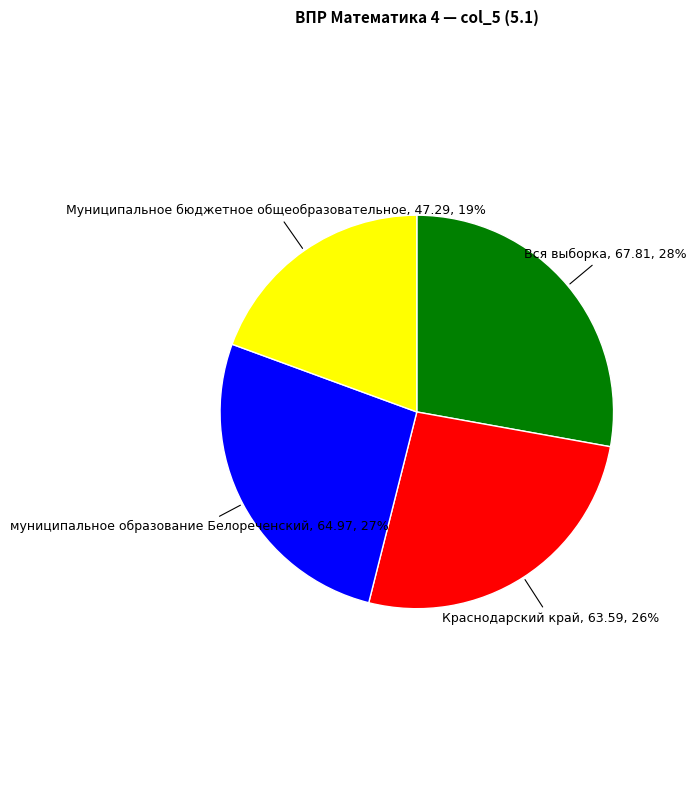

To the nearest percent, what is the average slice percentage?

25%